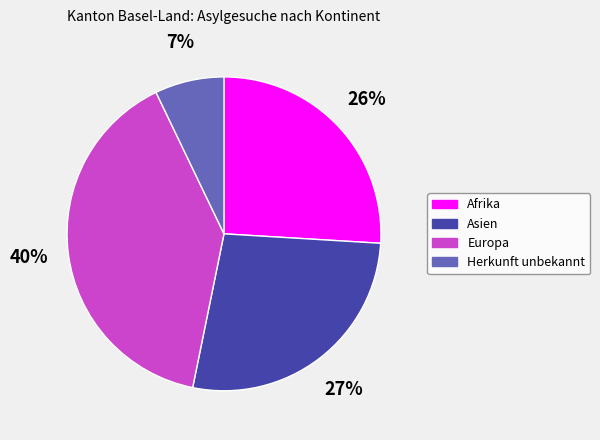

Is there a majority slice in this chart?

No